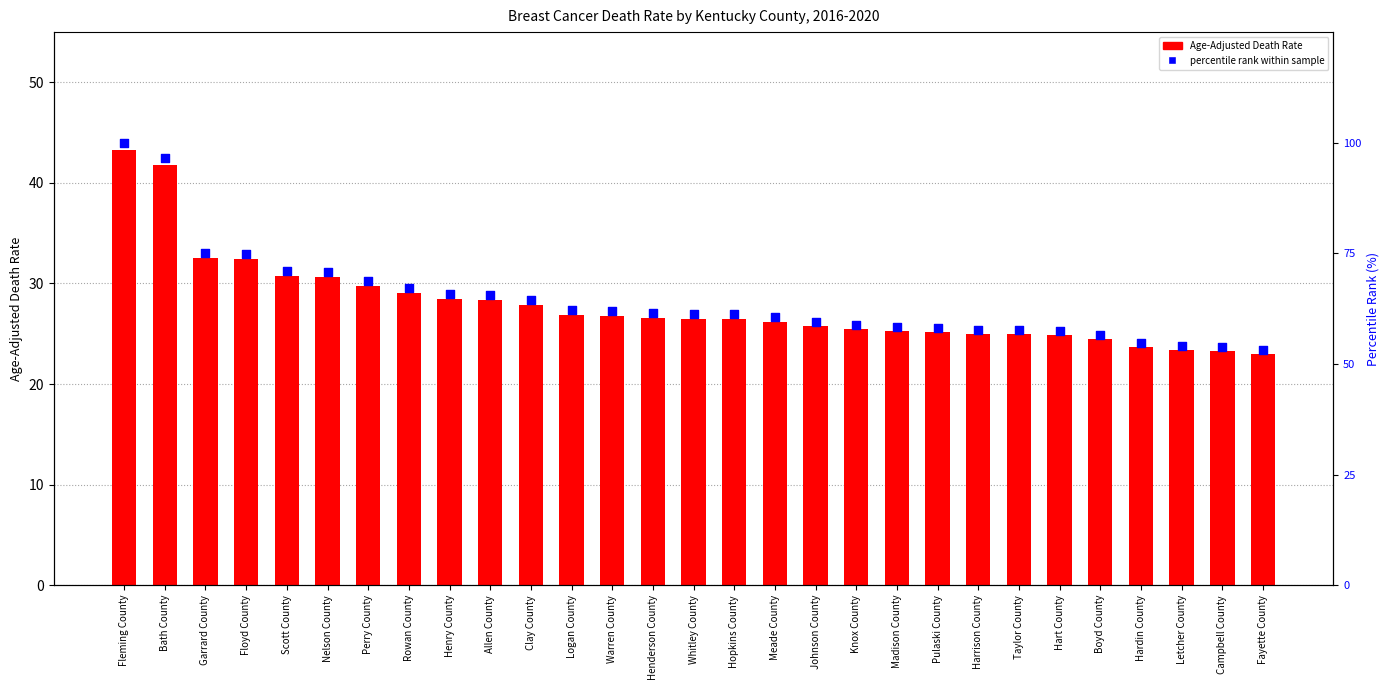

Is the value of percentile rank within the sample at Campbell County greater than the value of Age-Adjusted Death Rate at Campbell County?

Yes